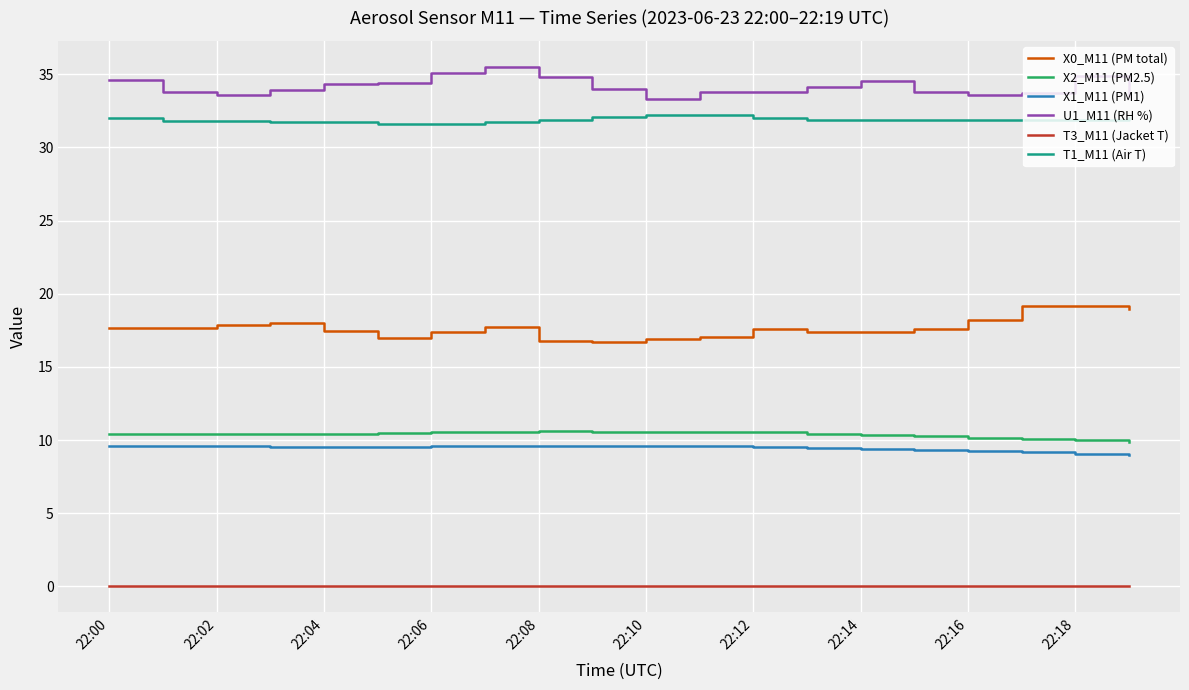

What is the lowest value of the T1_M11 (Air T) series?

31.6